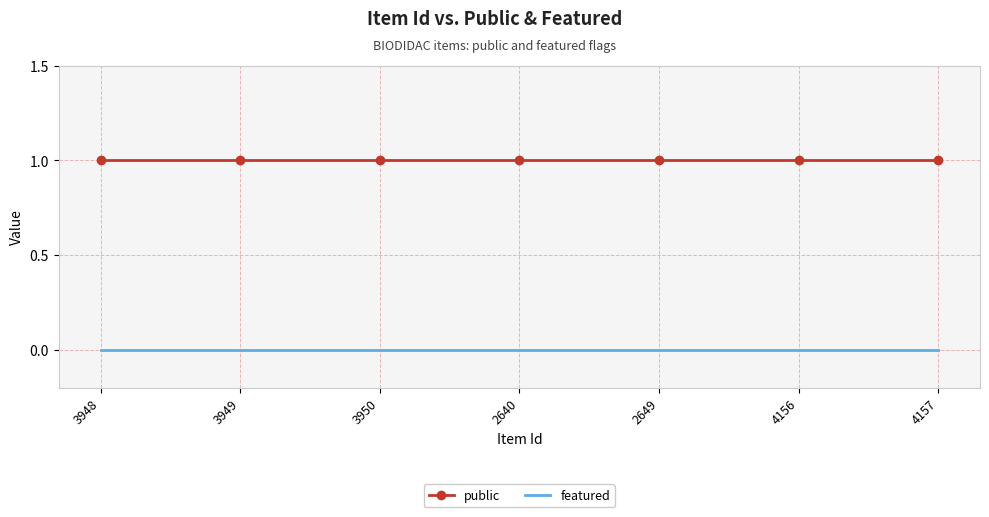

Which series has the largest total across all categories?

public